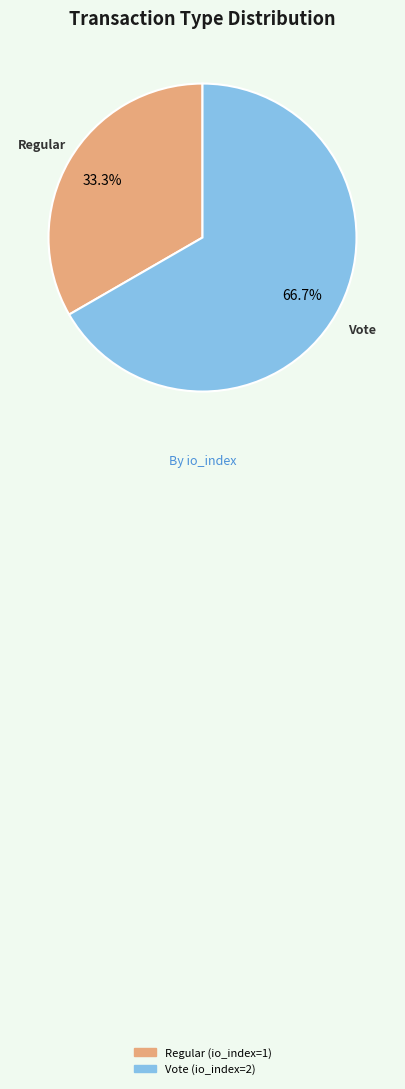

Which slice is the largest?

Vote